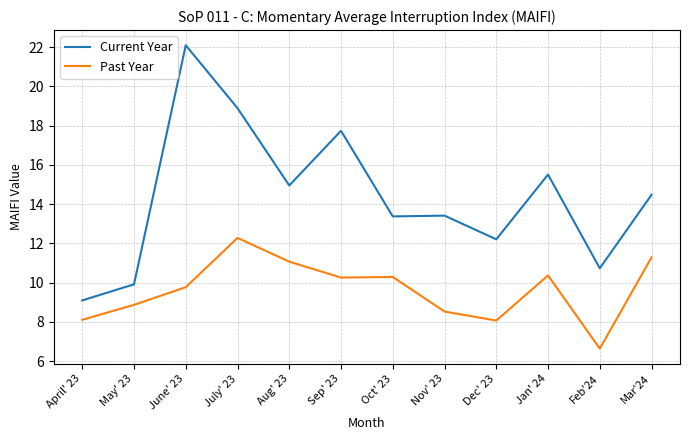

Is this an area chart (filled region under the line)?

No